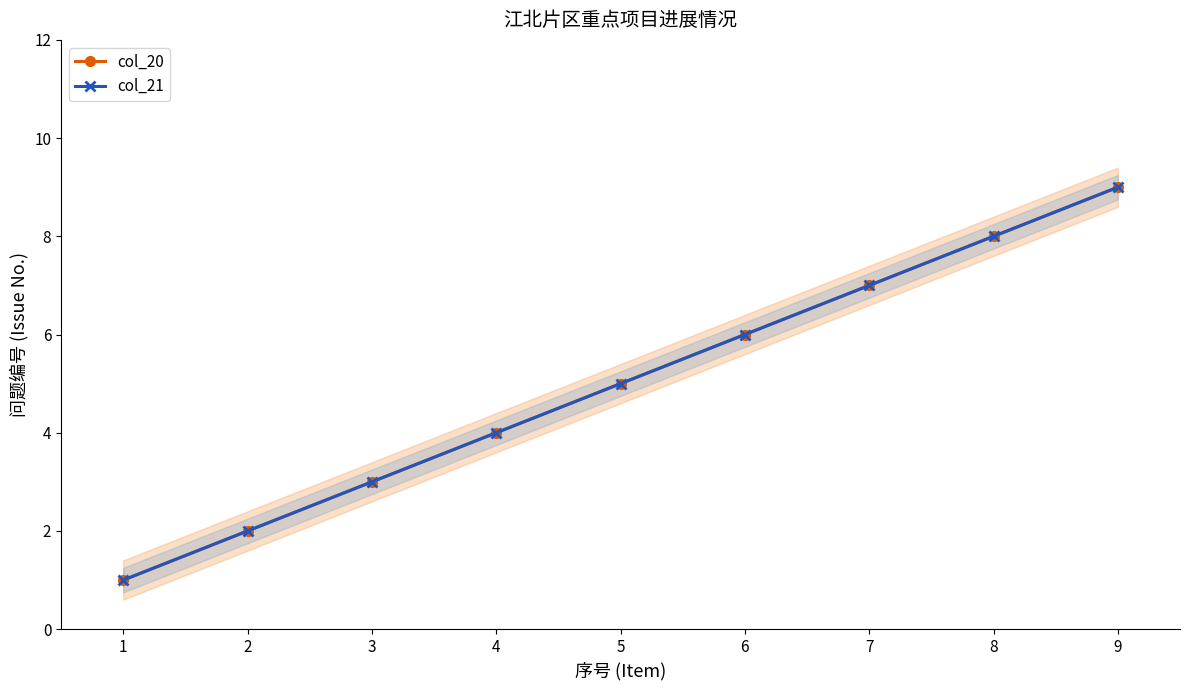

What are all the series names shown in the legend?

col_20, col_21